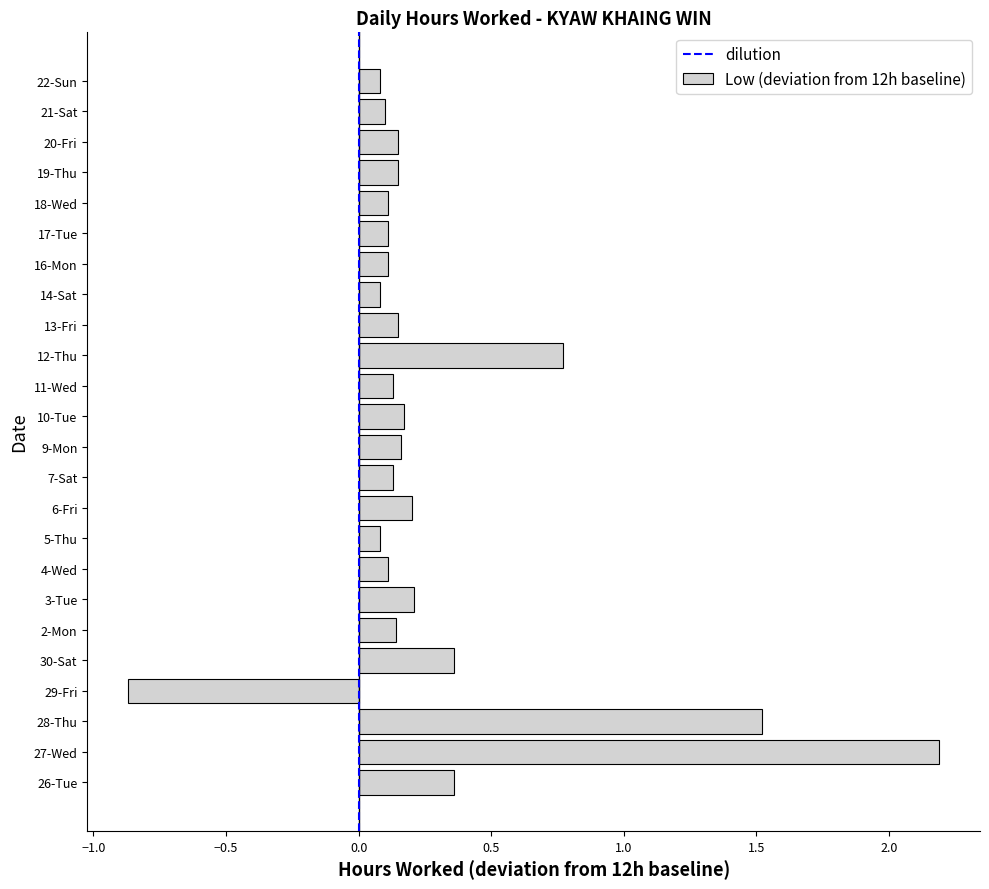

What is the difference between the maximum and minimum values?

3.1